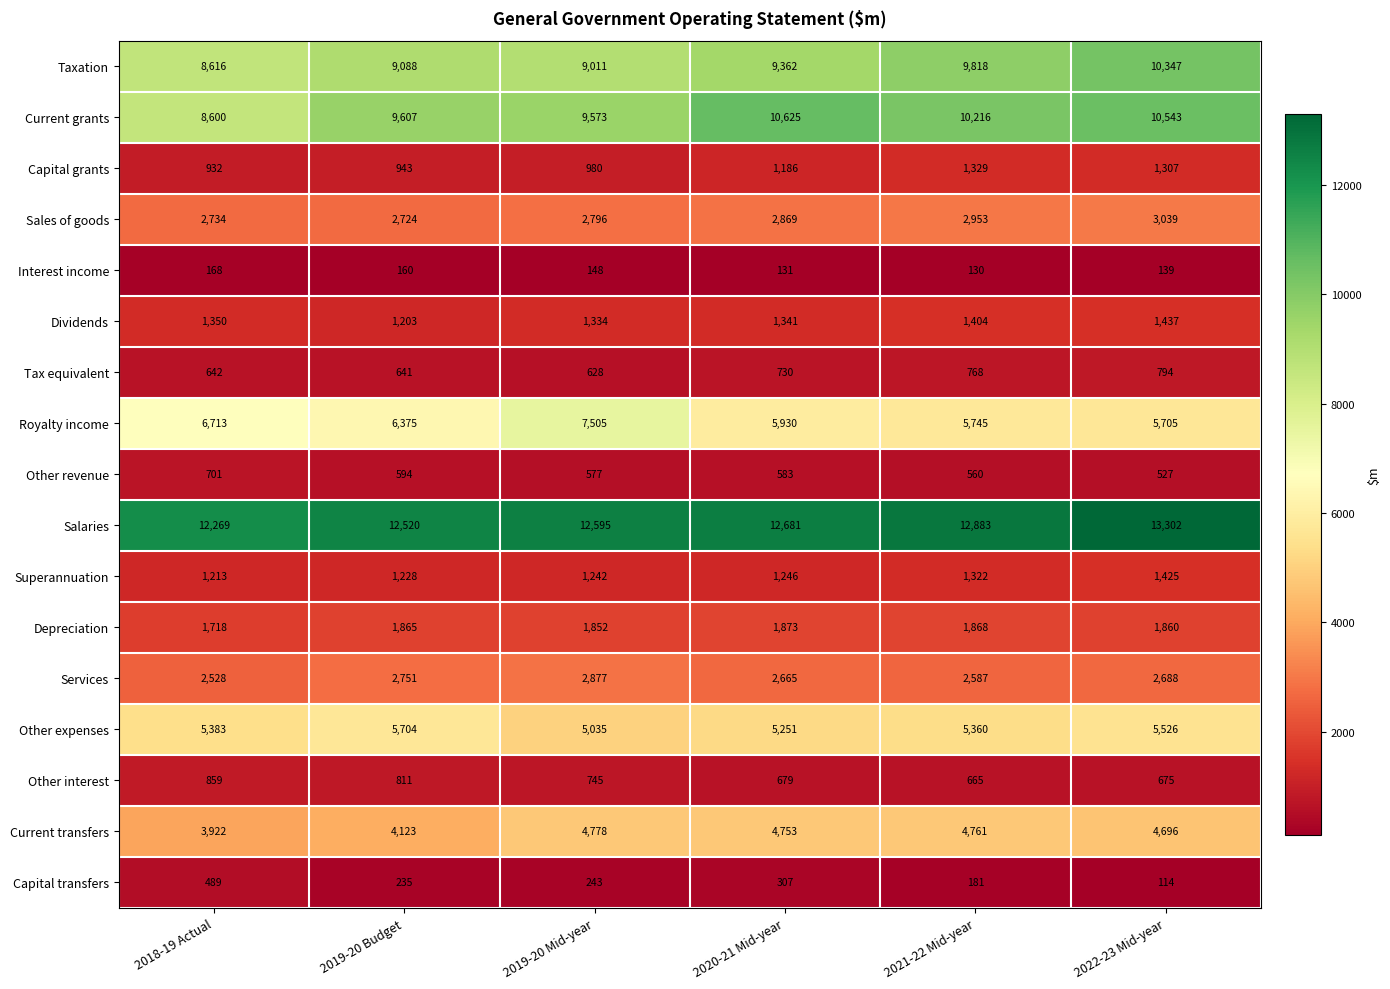

The value of Tax equivalent at 2021-22 Mid-year is 1023. True or false?

False